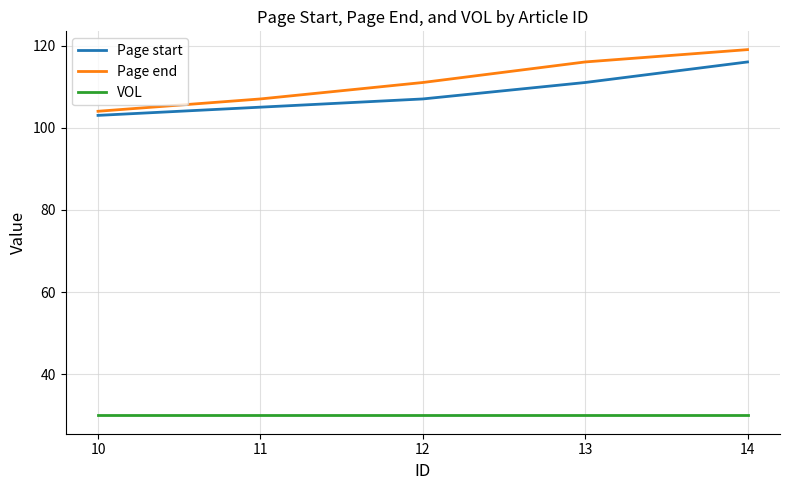

What is the maximum value for VOL?

30